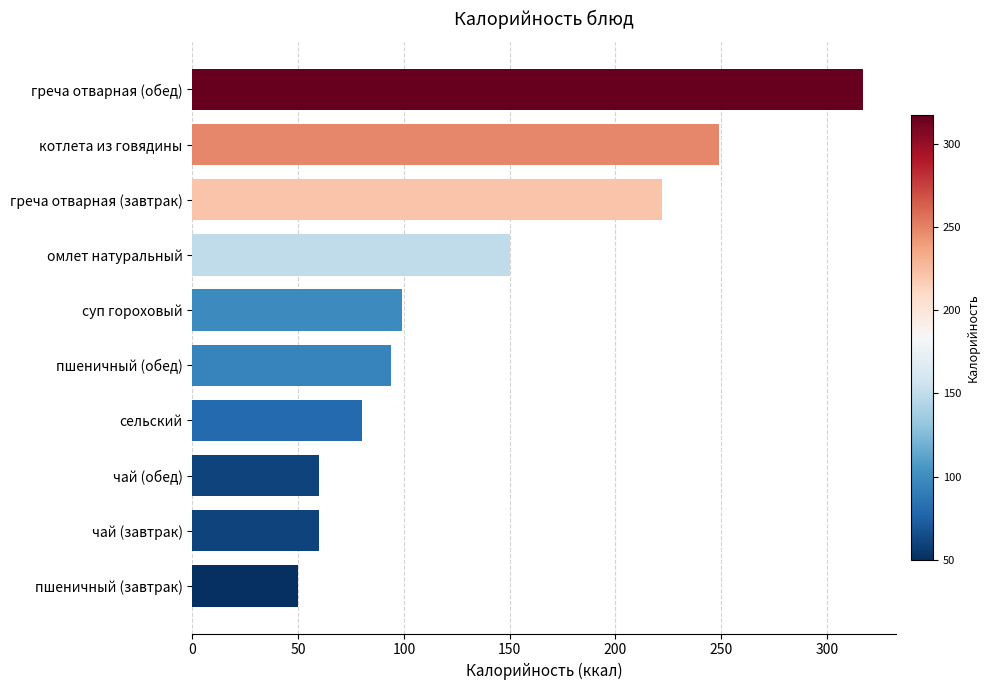

What is the difference between the second highest and minimum values?

199